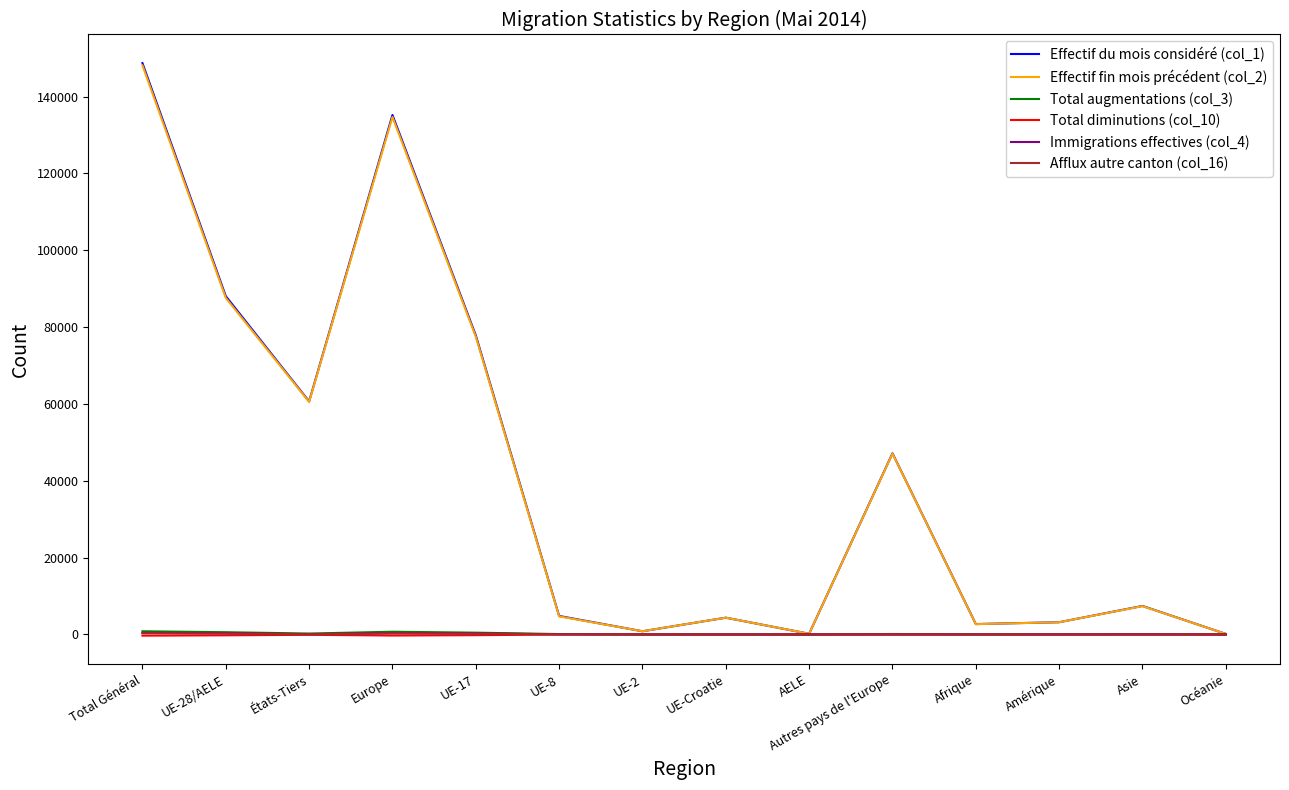

What is the difference between the maximum and minimum values in the Effectif du mois considéré (col_1) series?

148592